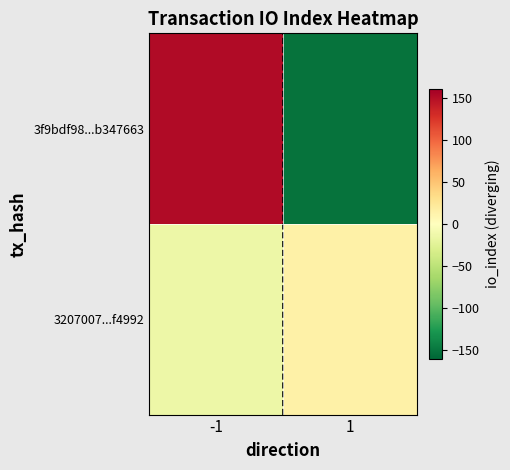

At which category does the chart reach its peak across all series?

-1